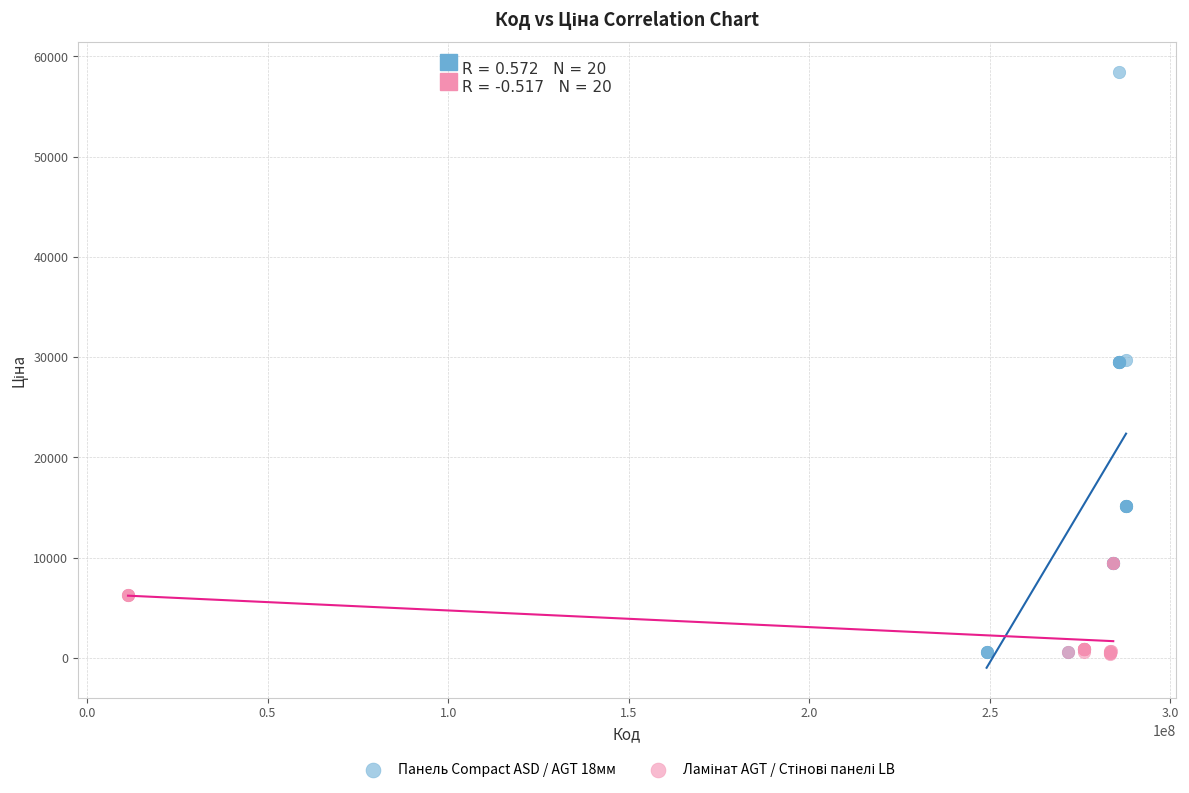

Which series reaches the maximum Y coordinate?

Панель Compact ASD / AGT 18мм